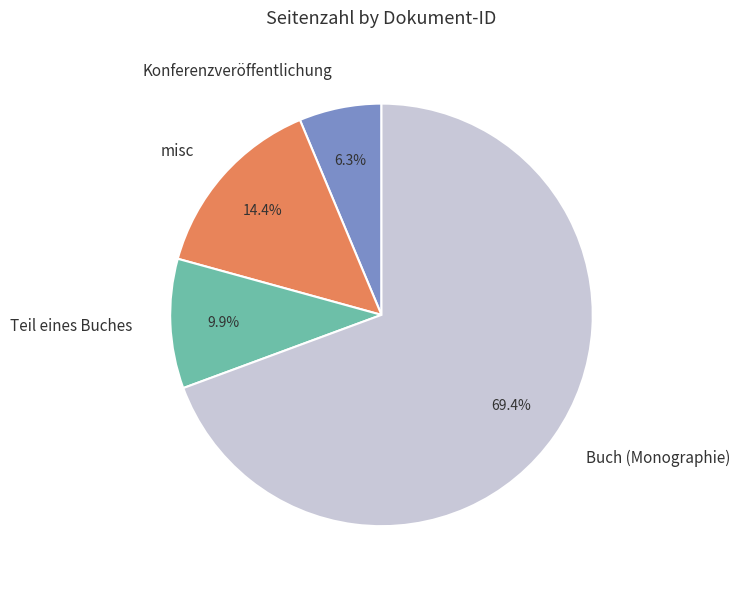

Is the sum of Teil eines Buches and Konferenzveröffentlichung greater than half?

No